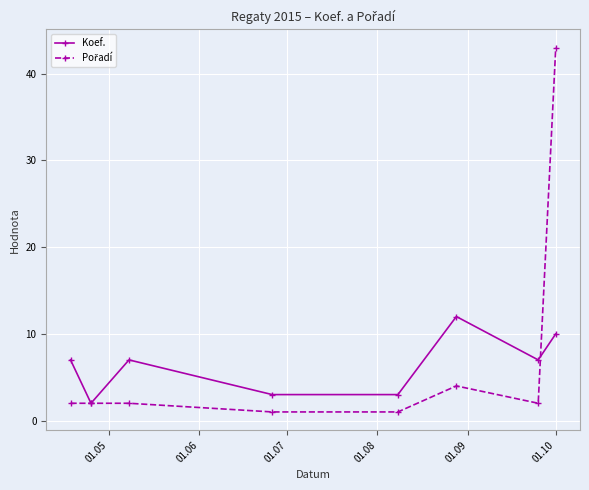

What is the value of the Koef. point at the 6th from the left?

12